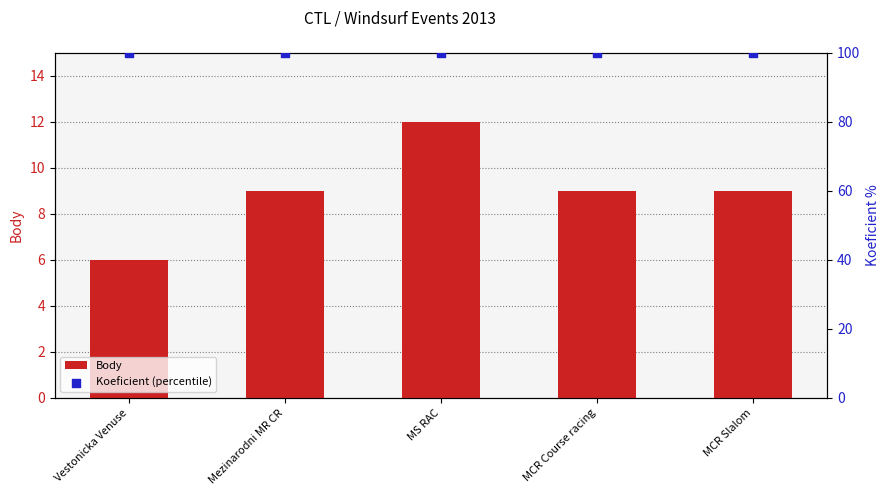

What are all the series names shown in the legend?

Body, Koeficient (percentile)